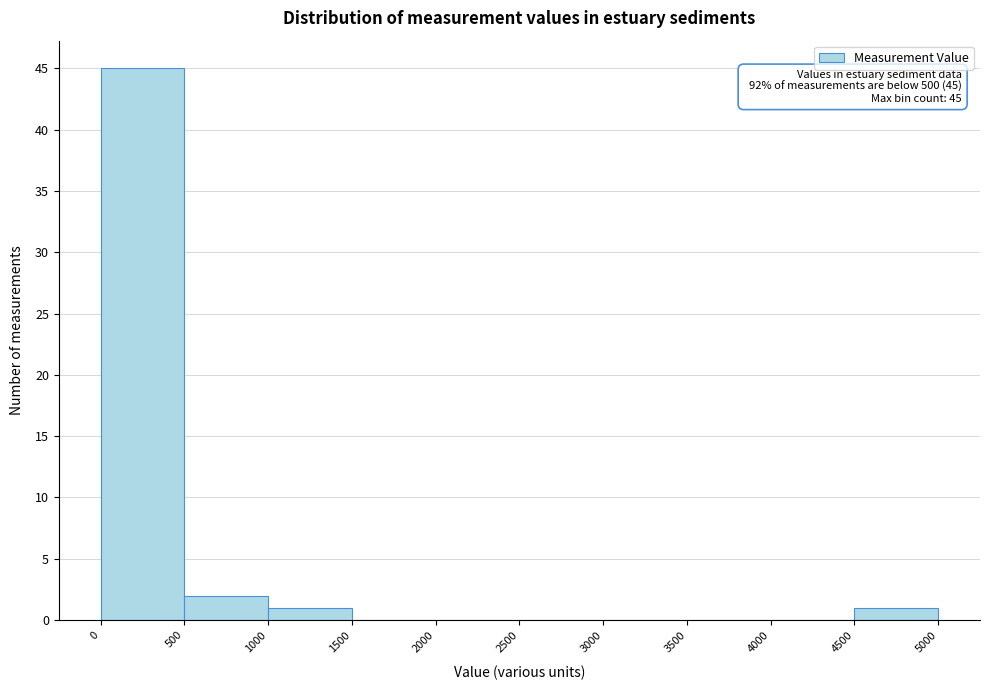

Over which range of the x-axis is the bar tallest?

0 to 500